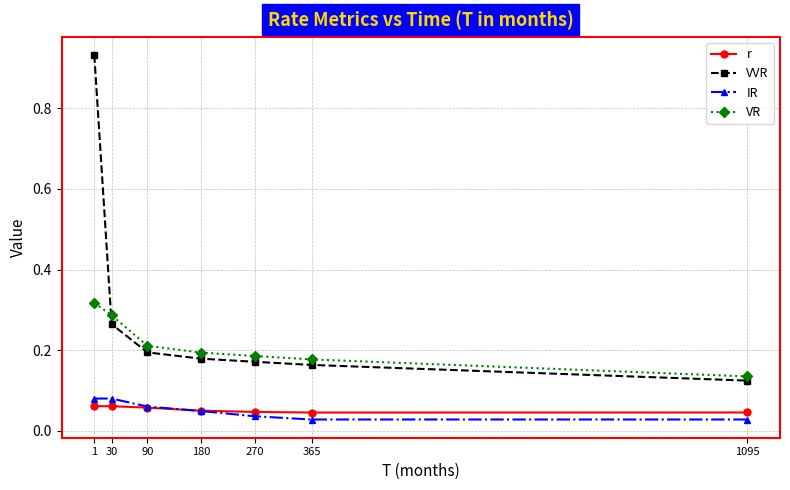

Which series changed the most between 30 and 270?

VR